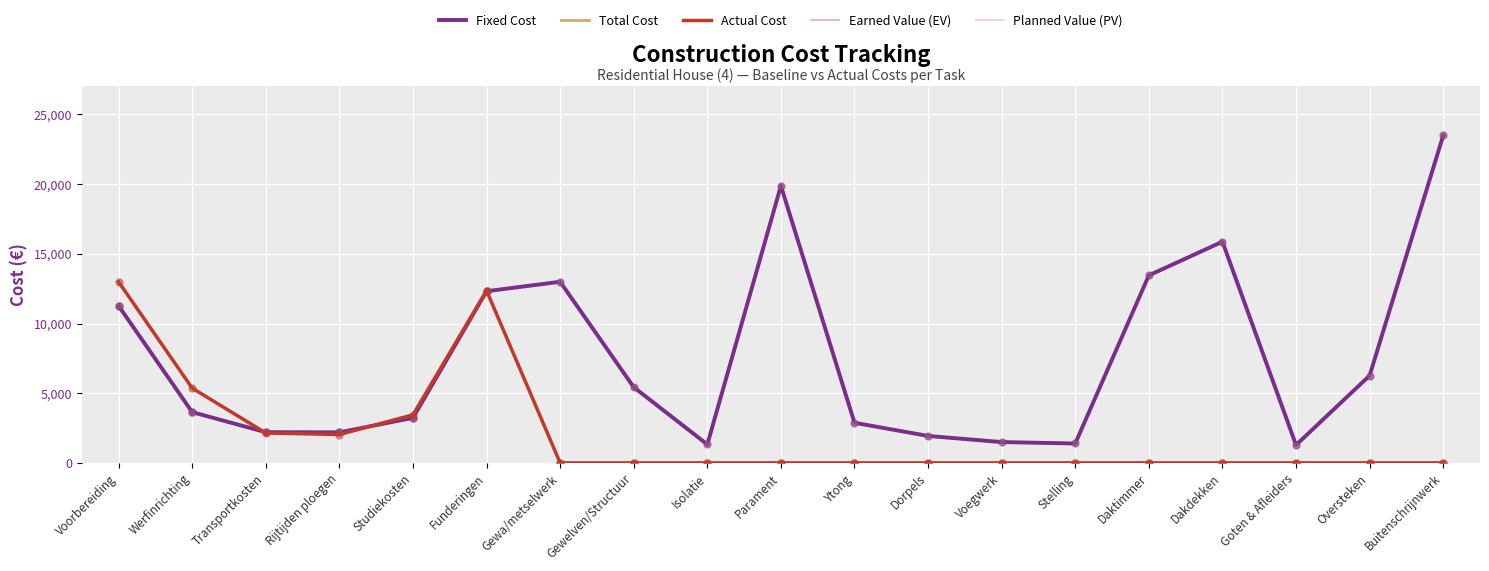

What is the total value across all series at Goten & Afleiders?

2564